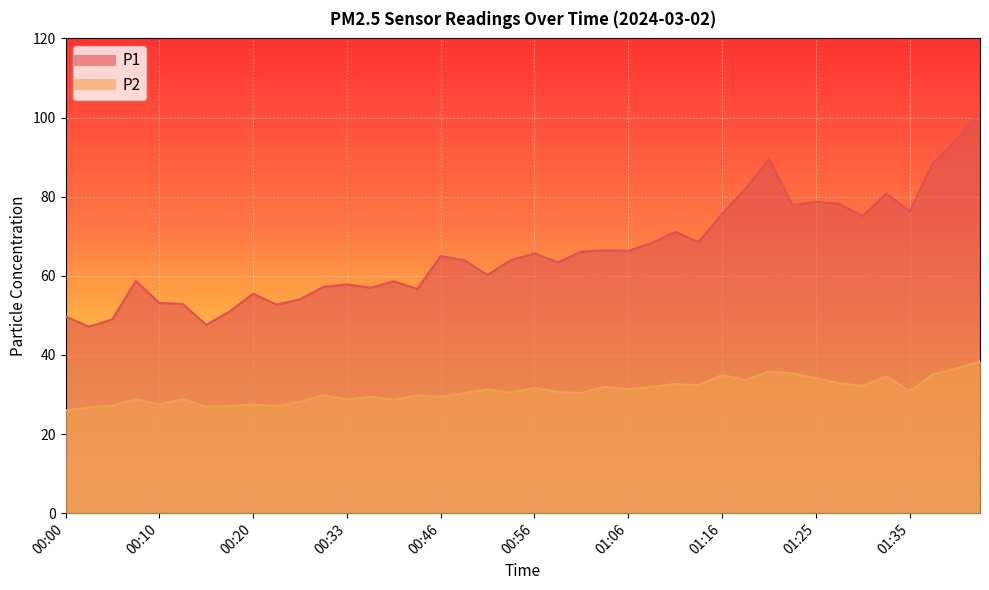

Reading left to right, transcribe all the data shown in this chart.

P1: 49.7	47.1	49.0	58.7	53.1	52.9	47.6	51.0	55.5	52.7	54.1	57.2	57.8	57.0	58.6	56.7	65.0	63.9	60.2	64.0	65.6	63.4	66.1	66.5	66.3	68.3	71.1	68.5	75.7	82.0	89.5	77.8	78.7	78.2	75.1	80.8	76.3	88.6	94.4	101.6
P2: 26.0	26.7	27.2	28.8	27.5	28.8	26.9	27.0	27.5	27.1	28.1	29.8	28.7	29.4	28.7	29.8	29.4	30.3	31.2	30.5	31.7	30.6	30.4	31.9	31.3	31.9	32.7	32.4	34.9	33.6	35.8	35.3	34.2	32.8	32.2	34.6	30.9	35.1	36.5	38.4